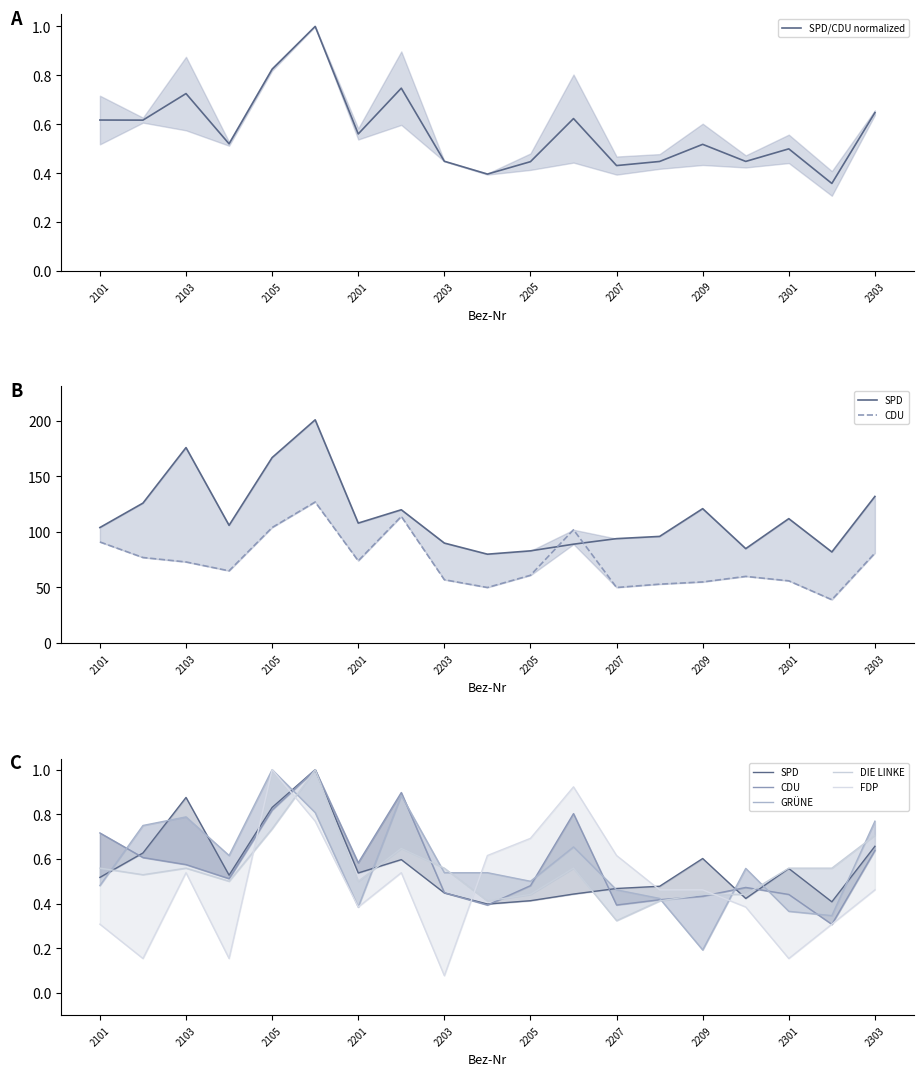

Is this an area chart (filled region under the line)?

No